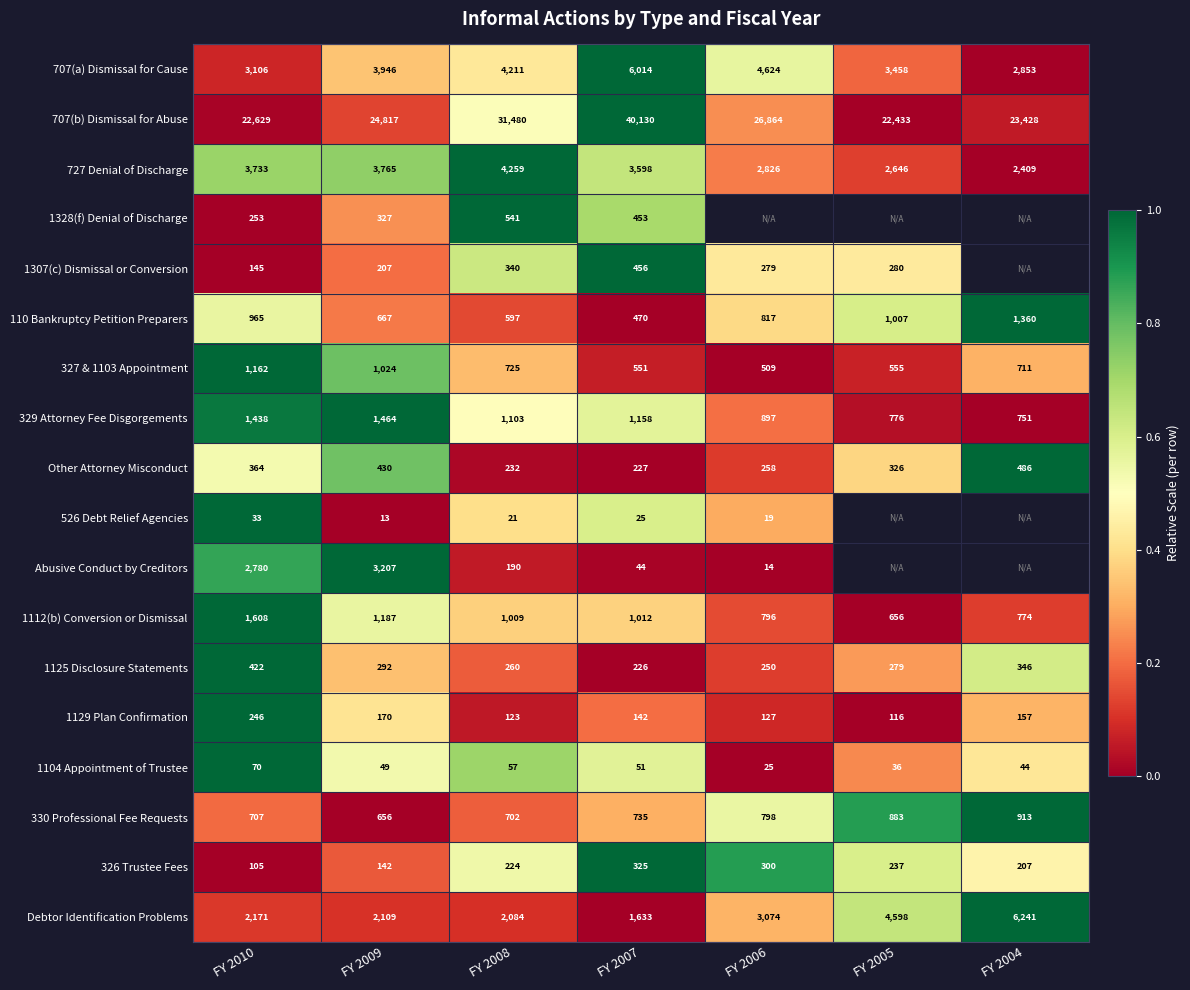

Which label corresponds to the largest value in the chart?

FY 2007